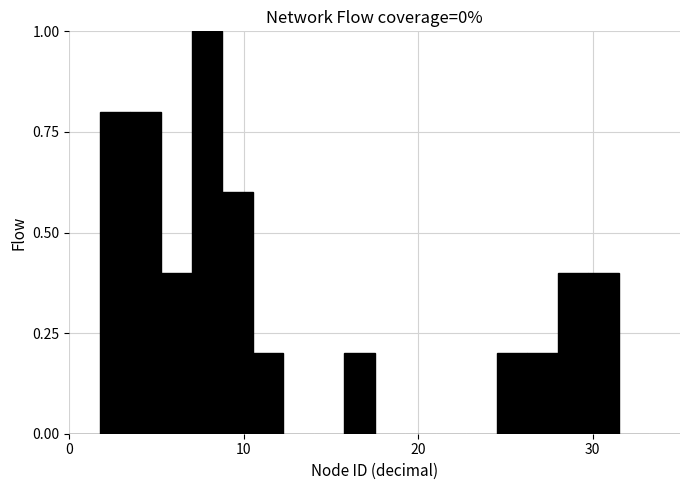

Read against the x-axis, roughly where is the centre of the tallest bar?

8